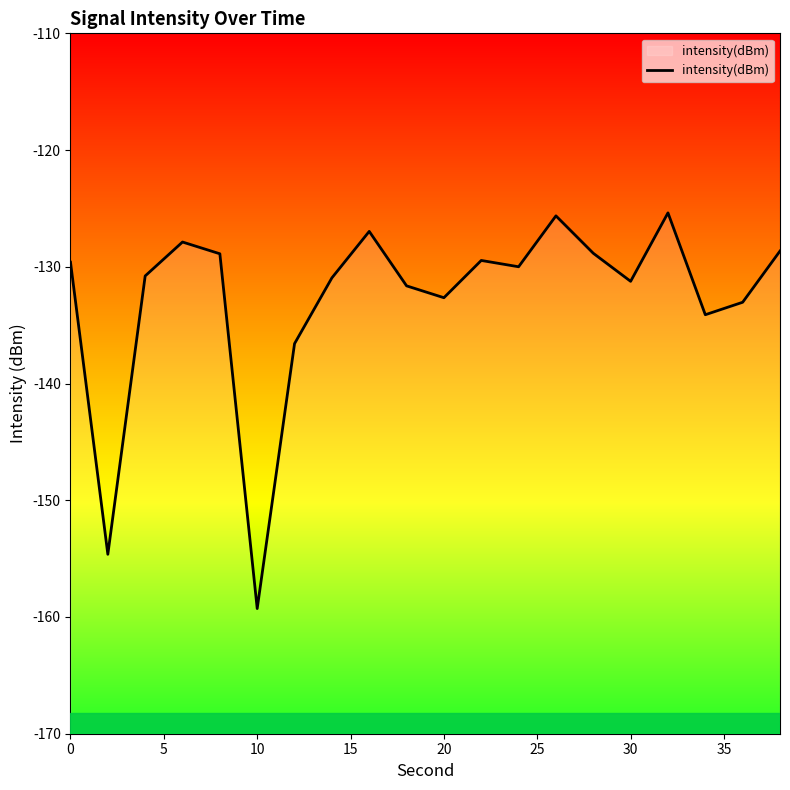

True or false: the data shows -209.4 at 30.

False